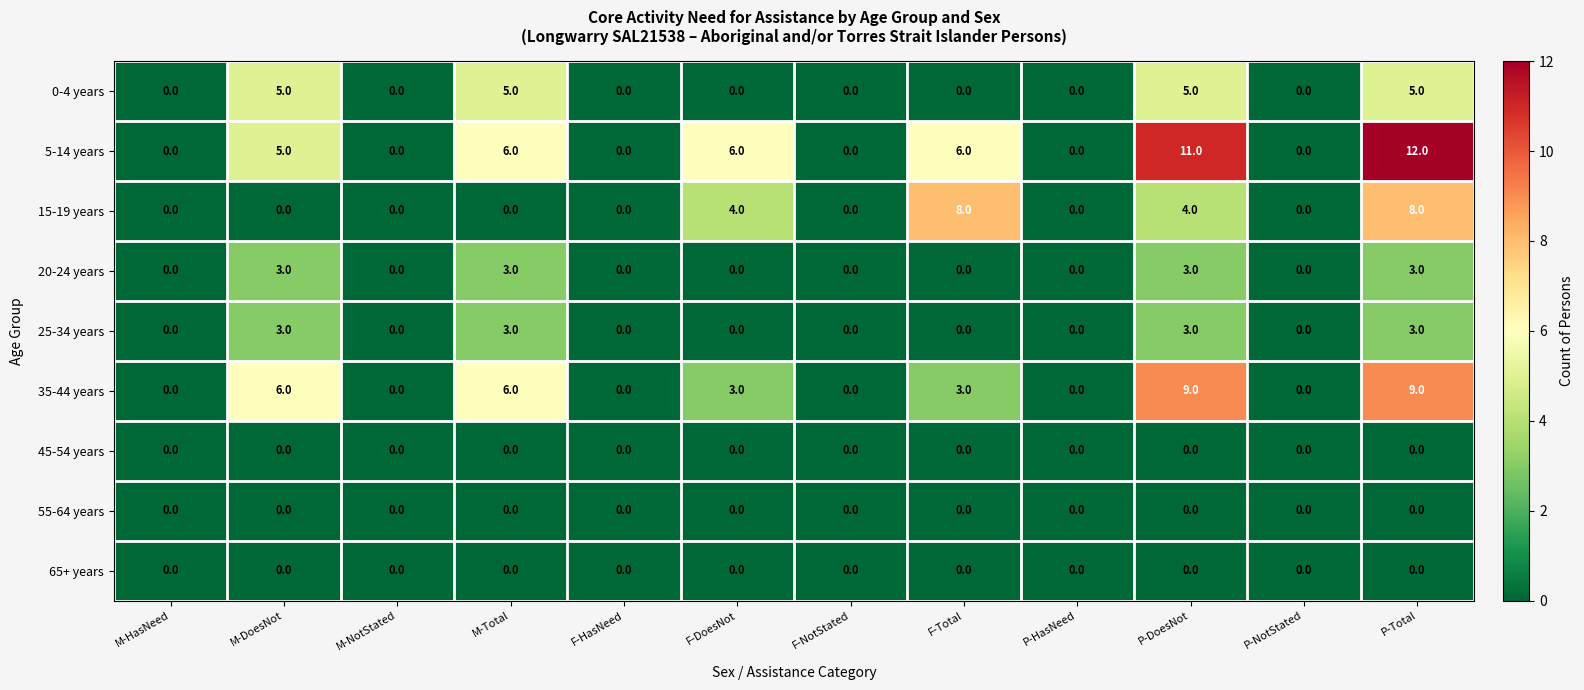

Count the number of categories in the chart.

12